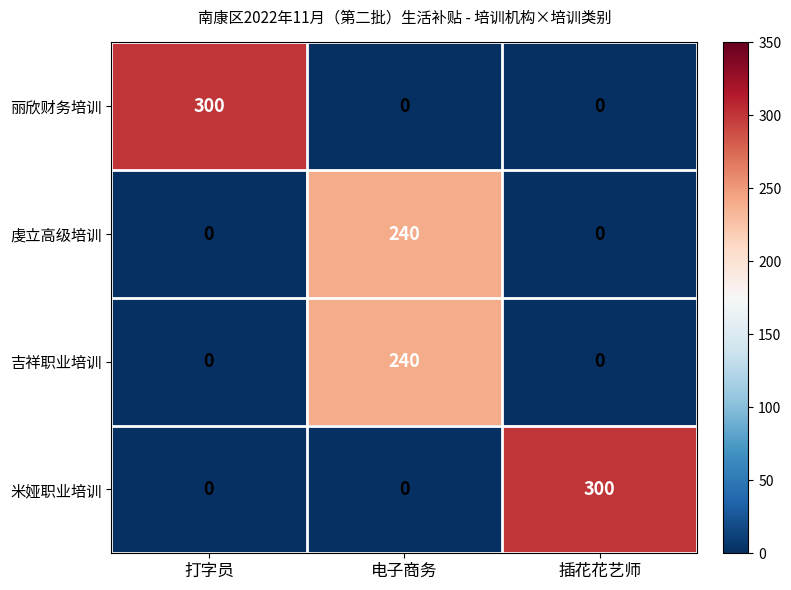

What is the maximum value shown in the chart?

300